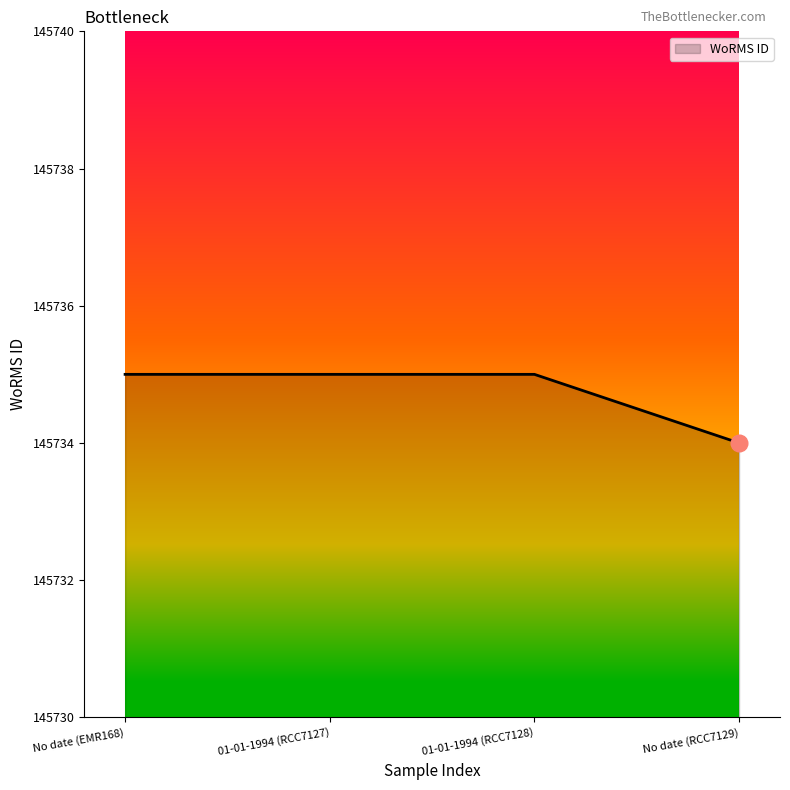

Reading left to right, list all the values displayed in this chart.

No date (EMR168)=145735	01-01-1994 (RCC7127)=145735	01-01-1994 (RCC7128)=145735	No date (RCC7129)=145734